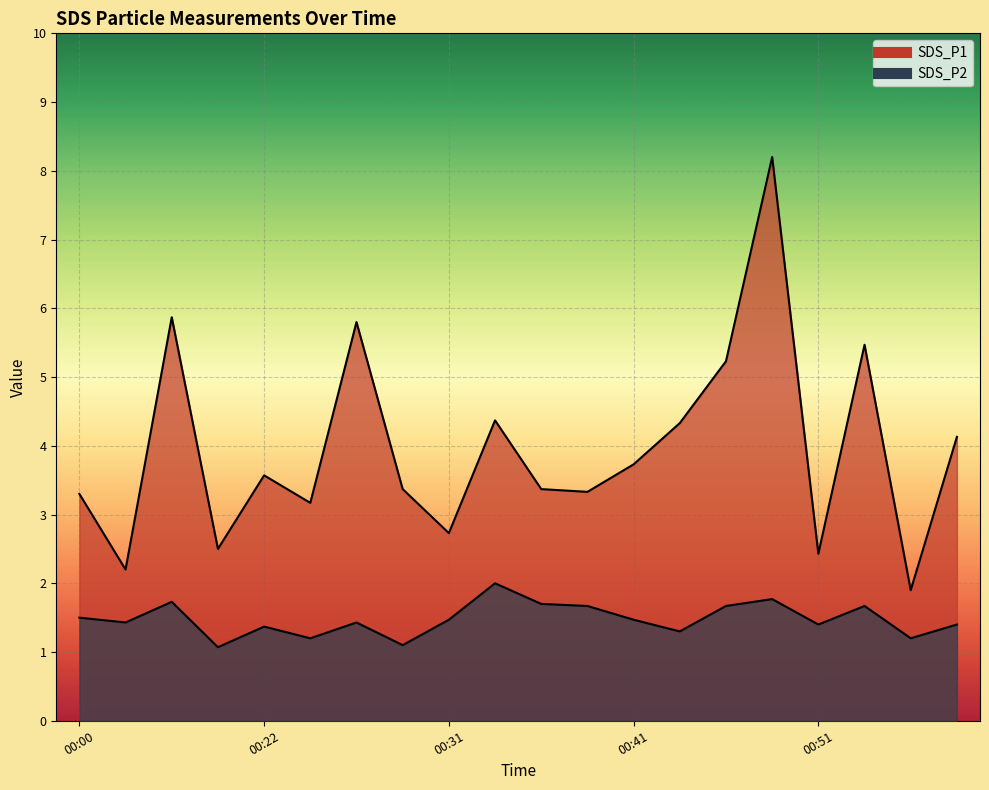

Reading left to right, what are all the values shown in this chart?

SDS_P1: 00:00=3.3	00:02=2.2	00:05=5.9	00:07=2.5	00:22=3.6	00:24=3.2	00:26=5.8	00:29=3.4	00:31=2.7	00:34=4.4	00:36=3.4	00:39=3.3	00:41=3.7	00:43=4.3	00:46=5.2	00:48=8.2	00:51=2.4	00:53=5.5	00:56=1.9	00:58=4.1
SDS_P2: 00:00=1.5	00:02=1.4	00:05=1.7	00:07=1.1	00:22=1.4	00:24=1.2	00:26=1.4	00:29=1.1	00:31=1.5	00:34=2.0	00:36=1.7	00:39=1.7	00:41=1.5	00:43=1.3	00:46=1.7	00:48=1.8	00:51=1.4	00:53=1.7	00:56=1.2	00:58=1.4